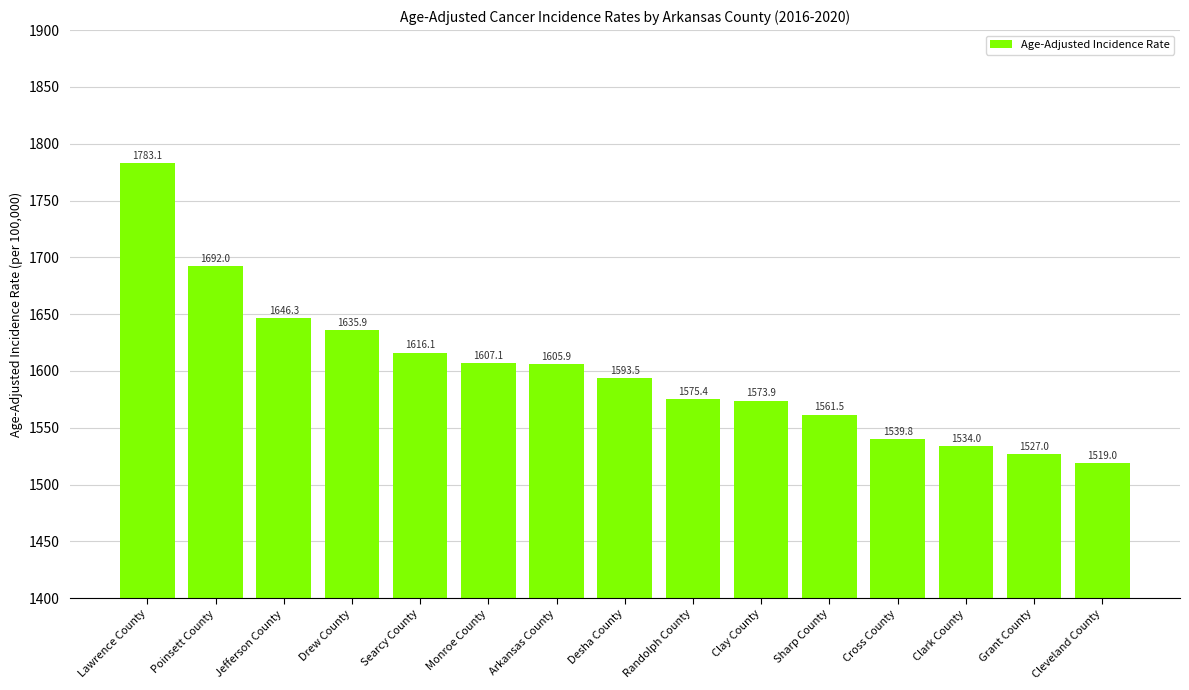

What value does the data have at Arkansas County?

1605.9